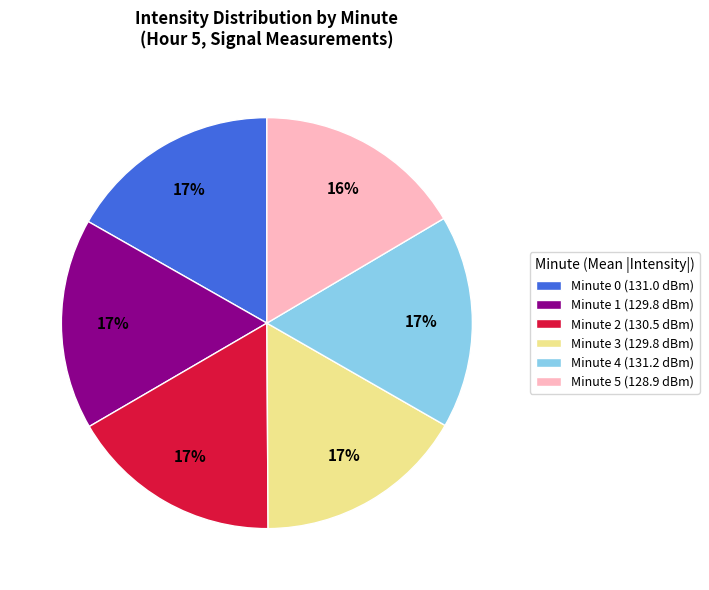

To the nearest percent, what is the average slice percentage?

17%